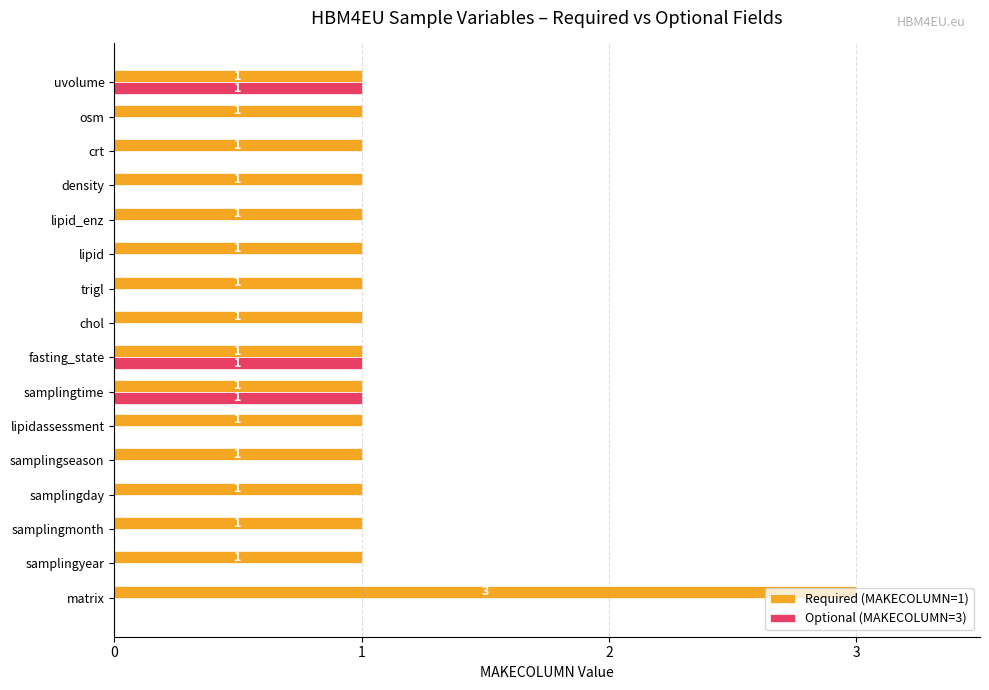

Is the value of Required (MAKECOLUMN=1) at density greater than the value of Optional (MAKECOLUMN=3) at density?

Yes